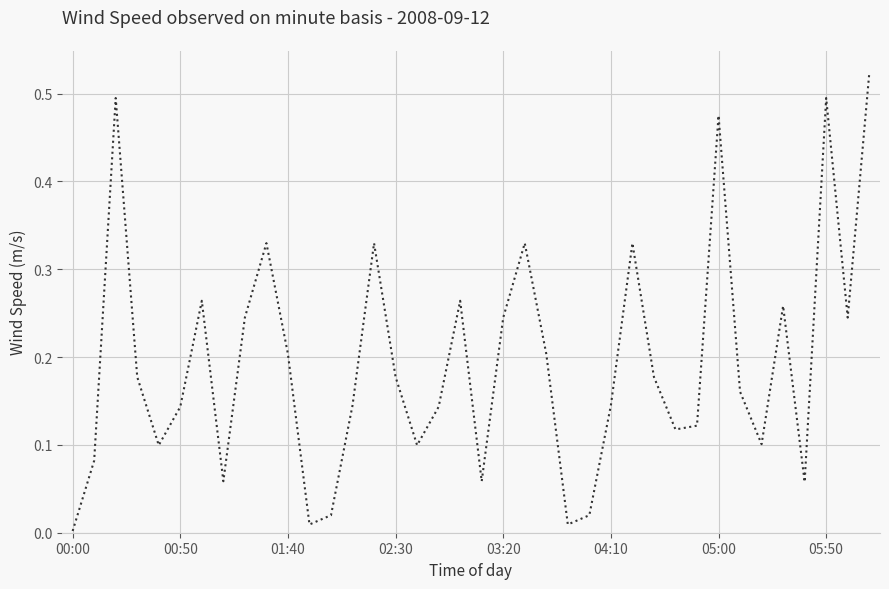

How many points are lower than both their immediate neighbors (excluding endpoints)?

10